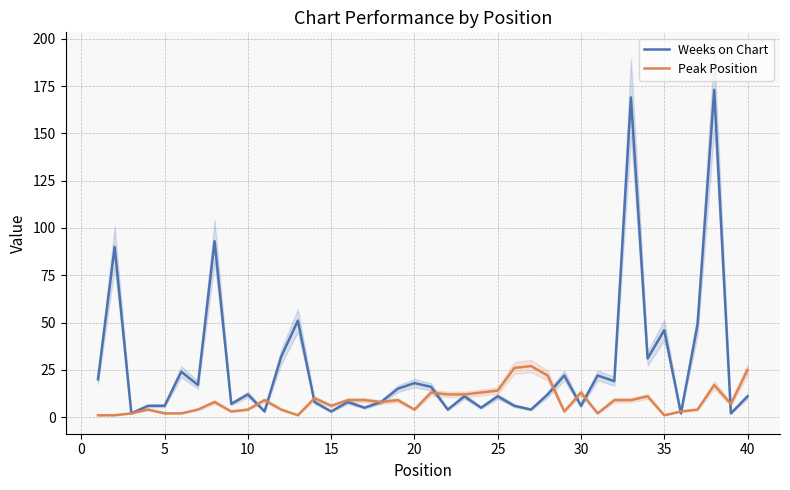

Which series has the largest range (max minus min)?

Weeks on Chart